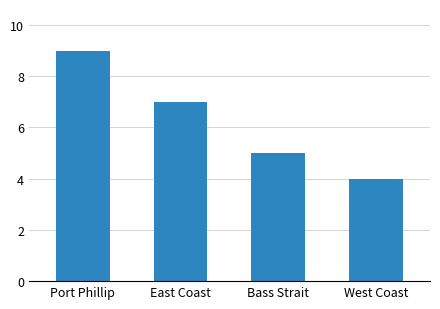

The chart shows a value of 7 at East Coast. True or false?

True